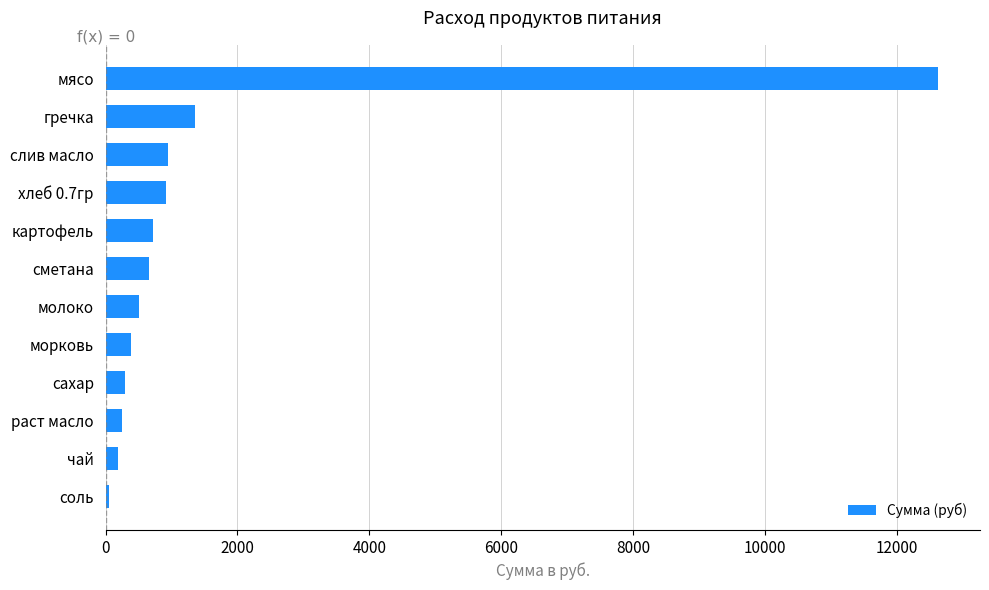

Which has a higher value, слив масло or чай?

слив масло